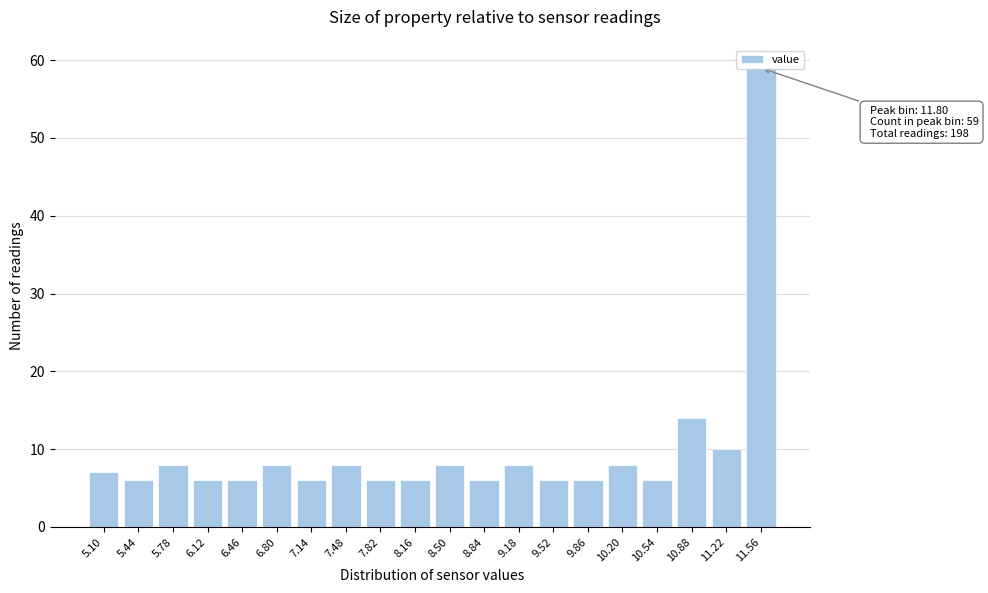

What is the difference between the maximum and minimum values?

53